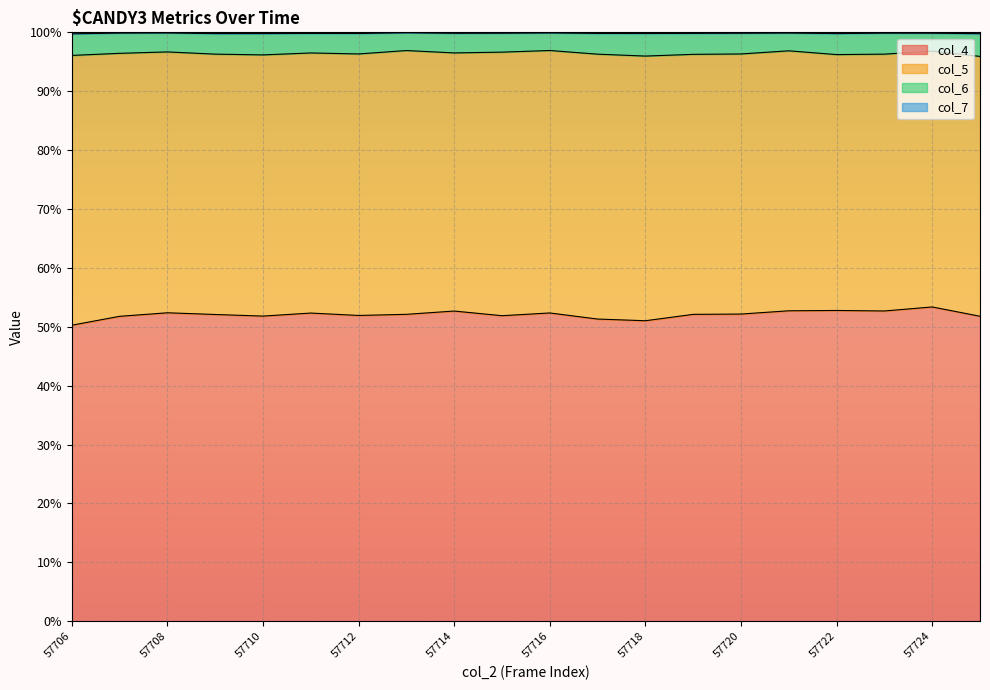

What is the highest value of the col_4 series?

53.4